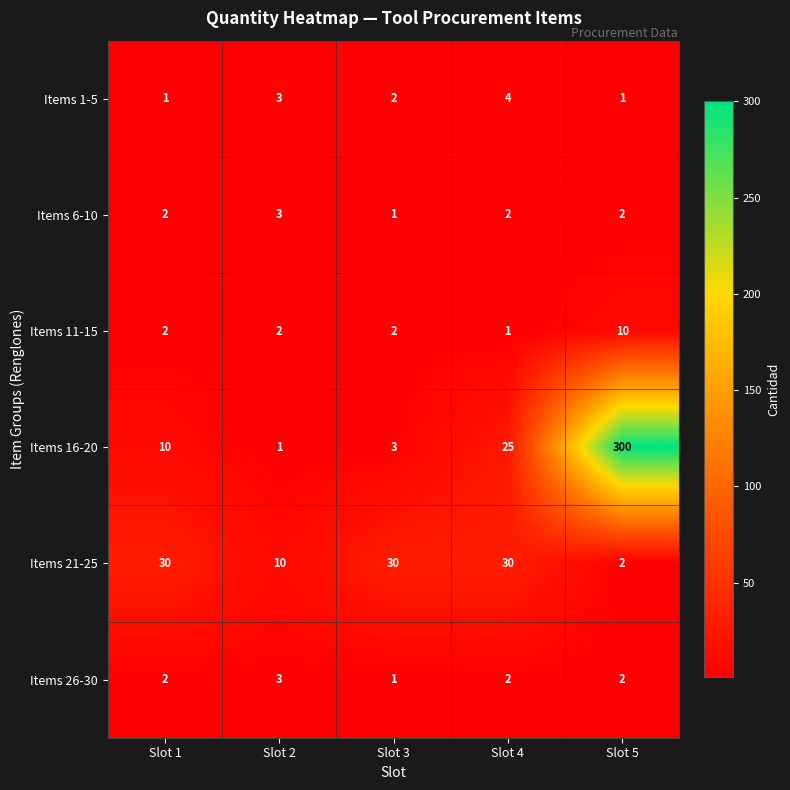

Read the Items 21-25 value at Slot 1, to the nearest 5.

30